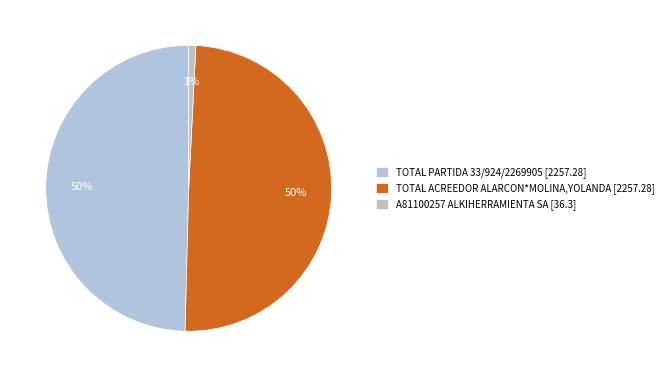

What is the ratio of the value at TOTAL ACREEDOR ALARCON*MOLINA,YOLANDA [2257.28] to the value at TOTAL PARTIDA 33/924/2269905 [2257.28]?

1.0